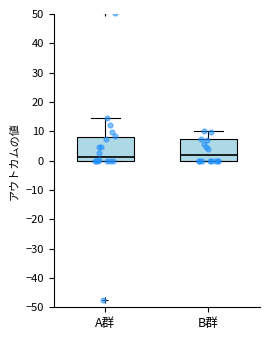

Reading left to right, transcribe this box plot: for each box, give where its median line is, the range the box spans, and where its two whiskers end, as read against the y-axis. The values are not printed on the chart, so give them approximately, as read against the axis.

A群: median 1, box 0 to 8, whiskers 0 to 15
B群: median 2, box 0 to 7, whiskers 0 to 10